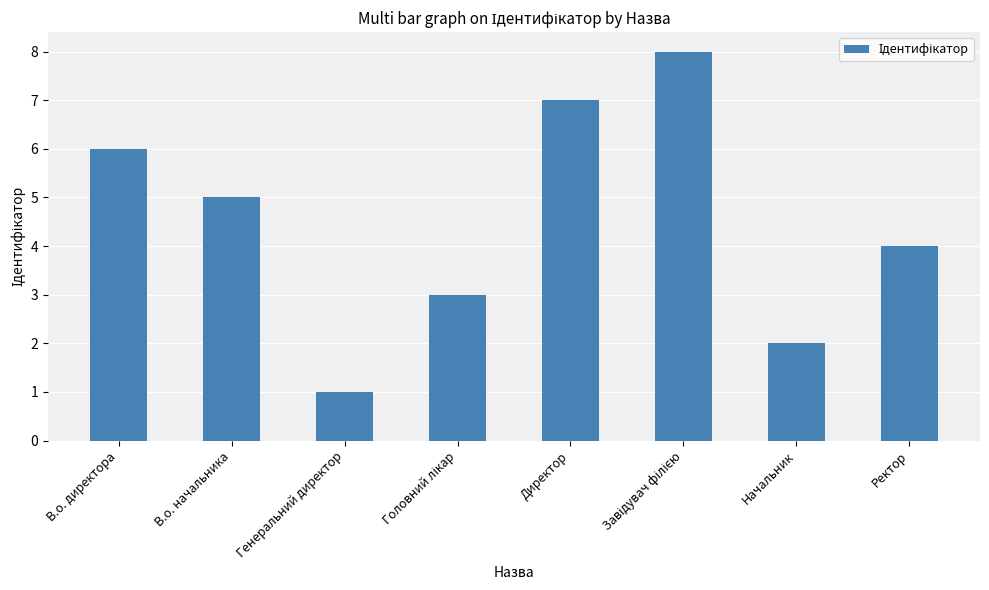

True or false: the data shows 1 at Генеральний директор.

True